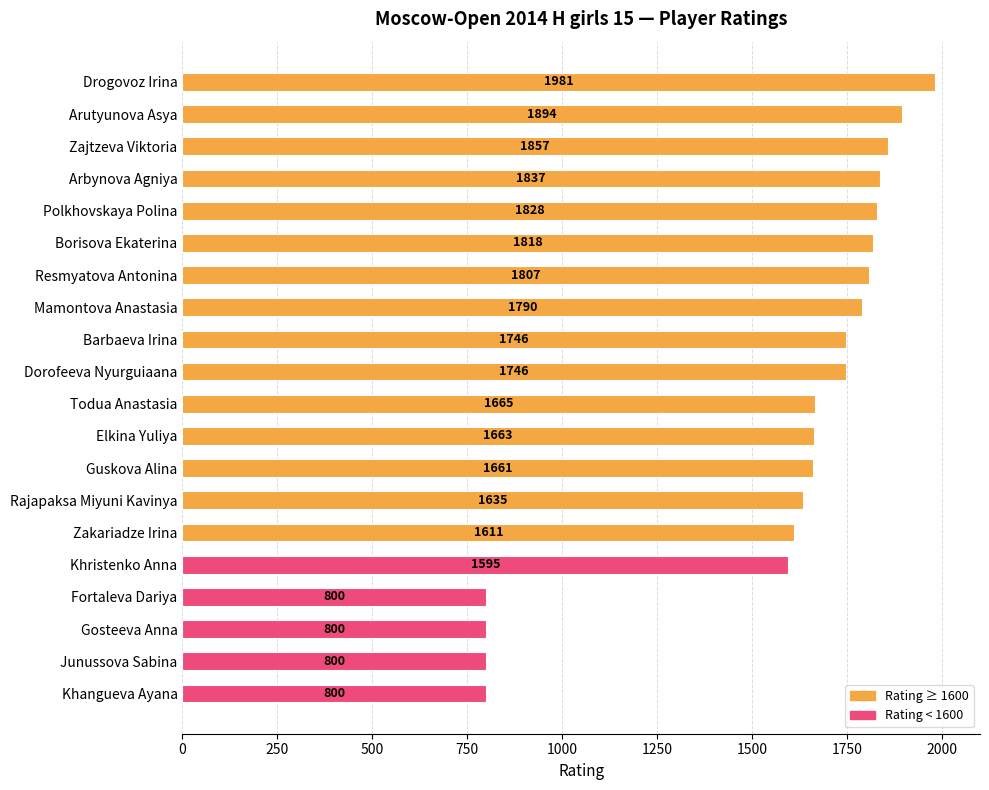

Are the bars grouped side by side (vs. stacked)?

No